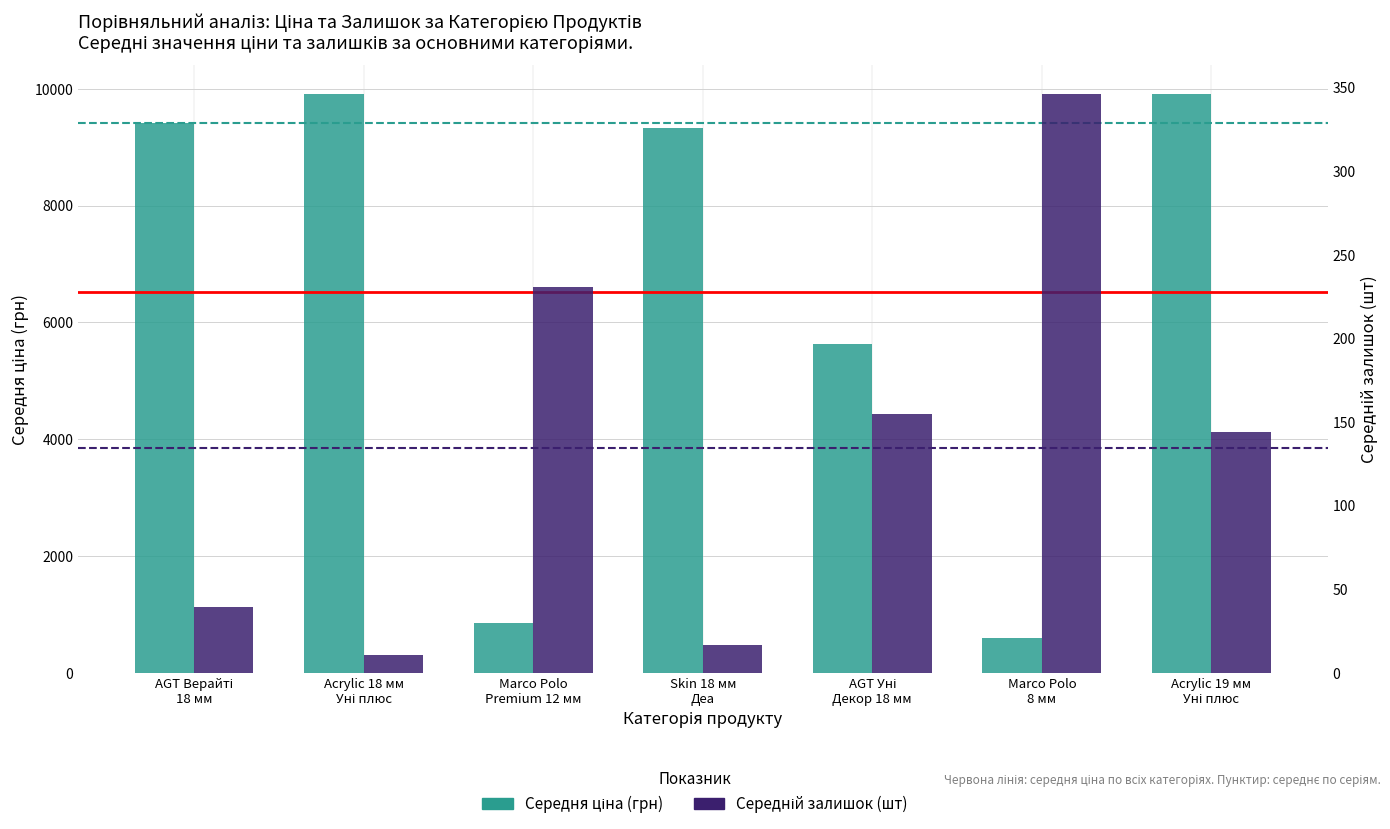

Rank the series at Skin 18 мм
Деа from lowest to highest value.

Середній залишок (шт), Середня ціна (грн)